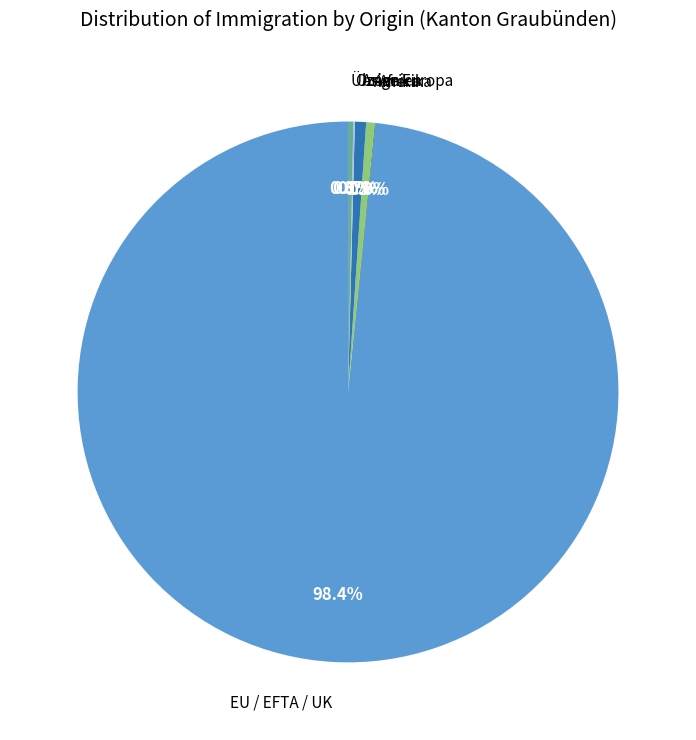

To the nearest percent, what is the average slice percentage?

17%